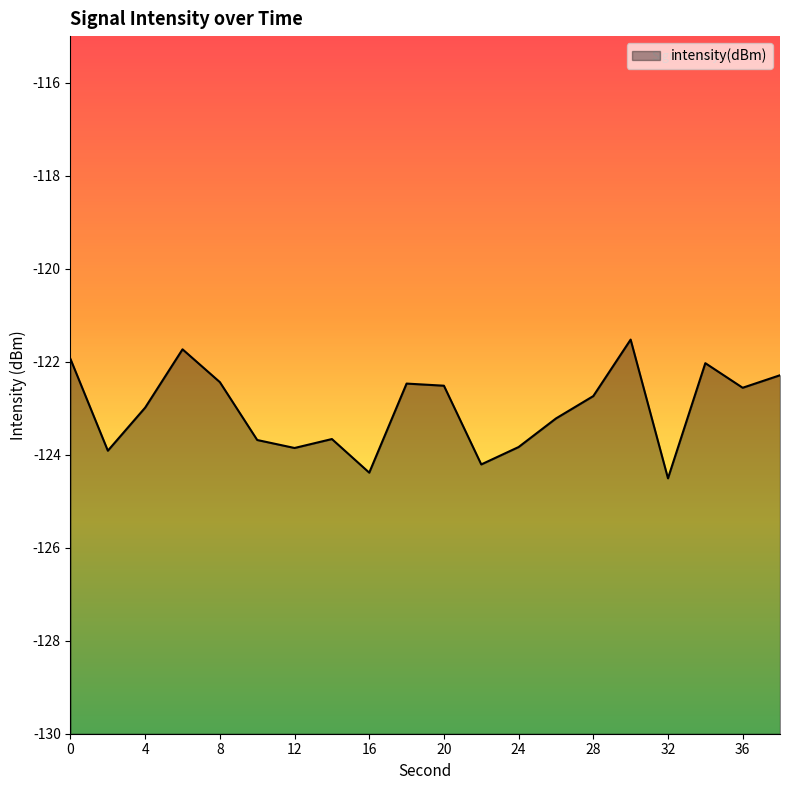

Does the chart display data point markers on the line(s)?

No